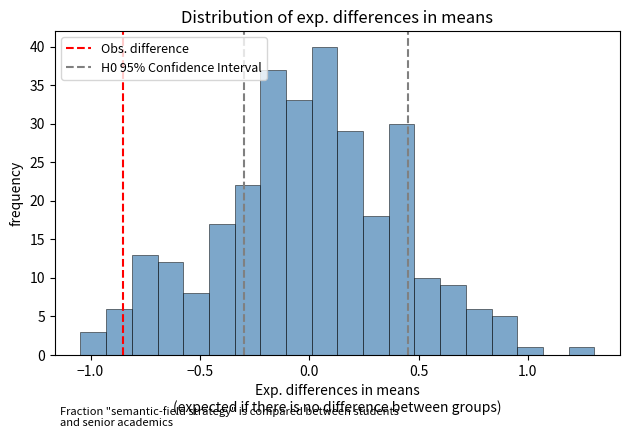

Around what value on the x-axis is the tallest bar? Give the approximate position of its centre, as read against the axis.

0.05